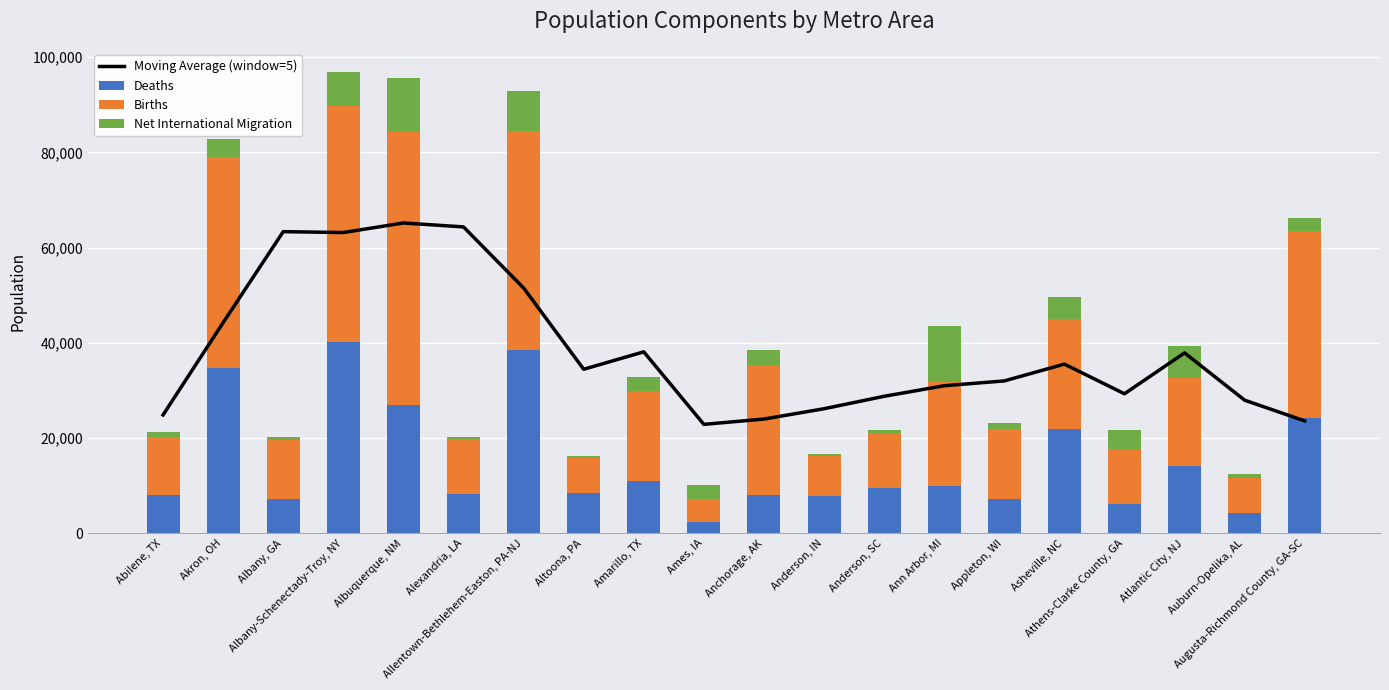

Which category has the lowest value across all series?

Altoona, PA